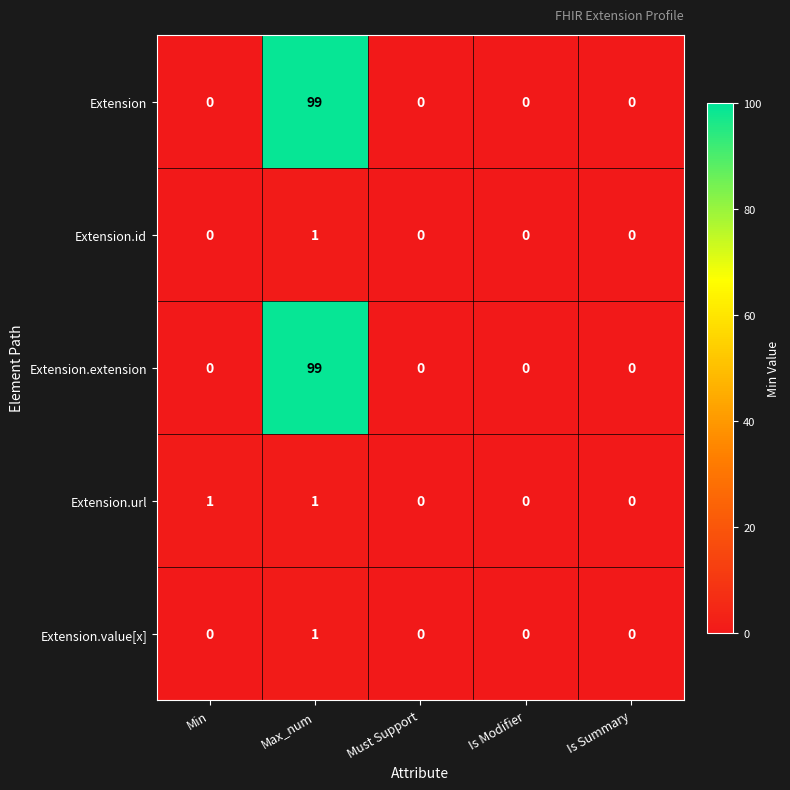

The value of Extension.value[x] at Max_num is 2. True or false?

False